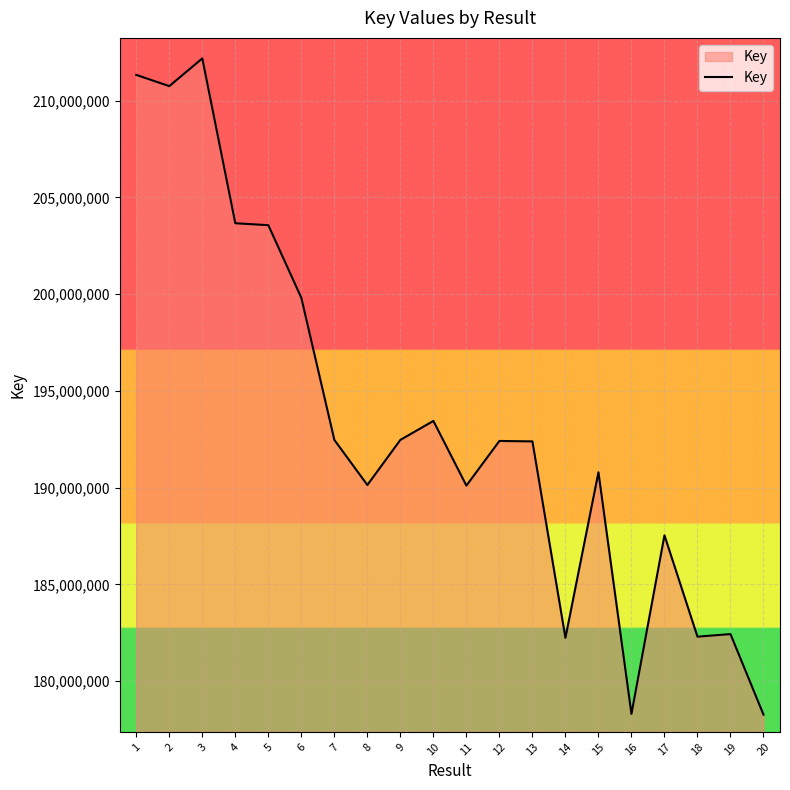

Where is the first local minimum?

2